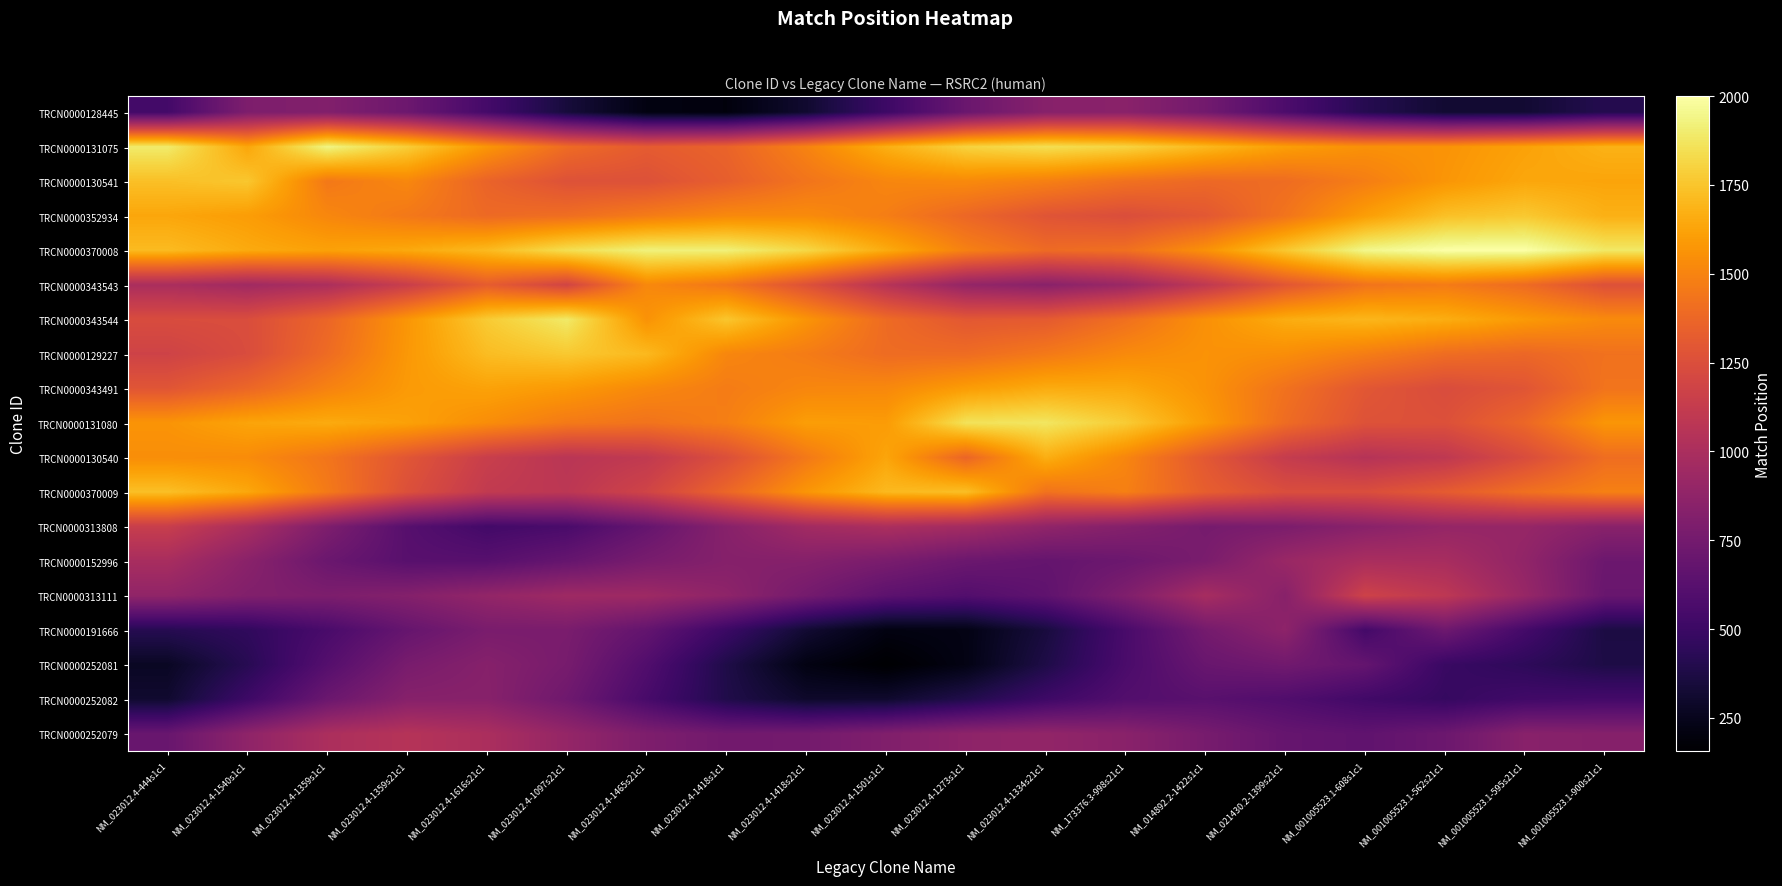

Reading left to right, extract all data points from this chart.

TRCN0000128445: NM_023012.4-444s1c1=535.0	NM_023012.4-1540s1c1=795.5	NM_023012.4-1359s1c1=813.1	NM_023012.4-1359s21c1=718.3	NM_023012.4-1616s21c1=539.6	NM_023012.4-1097s21c1=344.7	NM_023012.4-1465s21c1=212.2	NM_023012.4-1418s1c1=198.0	NM_023012.4-1418s21c1=310.7	NM_023012.4-1501s1c1=506.7	NM_023012.4-1273s1c1=708.9	NM_023012.4-1334s21c1=838.9	NM_173376.3-998s21c1=849.9	NM_014892.2-1422s1c1=745.3	NM_021430.2-1399s21c1=574.8	NM_001005523.1-608s1c1=411.1	NM_001005523.1-562s21c1=317.3	NM_001005523.1-595s21c1=321.1	NM_001005523.1-900s21c1=405.1
TRCN0000131075: NM_023012.4-444s1c1=1894.5	NM_023012.4-1540s1c1=1634.0	NM_023012.4-1359s1c1=1938.3	NM_023012.4-1359s21c1=1782.0	NM_023012.4-1616s21c1=1574.5	NM_023012.4-1097s21c1=1397.3	NM_023012.4-1465s21c1=1317.3	NM_023012.4-1418s1c1=1359.2	NM_023012.4-1418s21c1=1496.9	NM_023012.4-1501s1c1=1667.4	NM_023012.4-1273s1c1=1800.0	NM_023012.4-1334s21c1=1847.5	NM_173376.3-998s21c1=1804.1	NM_014892.2-1422s1c1=1704.7	NM_021430.2-1399s21c1=1604.5	NM_001005523.1-608s1c1=1551.2	NM_001005523.1-562s21c1=1562.4	NM_001005523.1-595s21c1=1618.9	NM_001005523.1-900s21c1=1677.6
TRCN0000130541: NM_023012.4-444s1c1=1731.1	NM_023012.4-1540s1c1=1757.3	NM_023012.4-1359s1c1=1453.0	NM_023012.4-1359s21c1=1514.5	NM_023012.4-1616s21c1=1359.7	NM_023012.4-1097s21c1=1267.1	NM_023012.4-1465s21c1=1264.3	NM_023012.4-1418s1c1=1336.2	NM_023012.4-1418s21c1=1435.9	NM_023012.4-1501s1c1=1510.2	NM_023012.4-1273s1c1=1525.9	NM_023012.4-1334s21c1=1485.2	NM_173376.3-998s21c1=1422.3	NM_014892.2-1422s1c1=1383.4	NM_021430.2-1399s21c1=1401.2	NM_001005523.1-608s1c1=1475.9	NM_001005523.1-562s21c1=1572.8	NM_001005523.1-595s21c1=1638.9	NM_001005523.1-900s21c1=1629.3
TRCN0000352934: NM_023012.4-444s1c1=1636.3	NM_023012.4-1540s1c1=1601.0	NM_023012.4-1359s1c1=1514.5	NM_023012.4-1359s21c1=1453.0	NM_023012.4-1616s21c1=1388.1	NM_023012.4-1097s21c1=1407.8	NM_023012.4-1465s21c1=1467.0	NM_023012.4-1418s1c1=1522.0	NM_023012.4-1418s21c1=1530.5	NM_023012.4-1501s1c1=1475.4	NM_023012.4-1273s1c1=1376.4	NM_023012.4-1334s21c1=1281.7	NM_173376.3-998s21c1=1245.4	NM_014892.2-1422s1c1=1299.7	NM_021430.2-1399s21c1=1435.7	NM_001005523.1-608s1c1=1603.8	NM_001005523.1-562s21c1=1733.4	NM_001005523.1-595s21c1=1764.2	NM_001005523.1-900s21c1=1674.1
TRCN0000370008: NM_023012.4-444s1c1=1714.6	NM_023012.4-1540s1c1=1650.5	NM_023012.4-1359s1c1=1616.7	NM_023012.4-1359s21c1=1645.1	NM_023012.4-1616s21c1=1710.0	NM_023012.4-1097s21c1=1845.0	NM_023012.4-1465s21c1=1922.4	NM_023012.4-1418s1c1=1918.2	NM_023012.4-1418s21c1=1818.5	NM_023012.4-1501s1c1=1653.6	NM_023012.4-1273s1c1=1488.2	NM_023012.4-1334s21c1=1393.6	NM_173376.3-998s21c1=1416.1	NM_014892.2-1422s1c1=1554.8	NM_021430.2-1399s21c1=1759.3	NM_001005523.1-608s1c1=1950.2	NM_001005523.1-562s21c1=2000.0	NM_001005523.1-595s21c1=2000.0	NM_001005523.1-900s21c1=1883.7
TRCN0000343543: NM_023012.4-444s1c1=1000.7	NM_023012.4-1540s1c1=954.3	NM_023012.4-1359s1c1=1005.1	NM_023012.4-1359s21c1=1145.8	NM_023012.4-1616s21c1=1326.0	NM_023012.4-1097s21c1=1191.0	NM_023012.4-1465s21c1=1520.3	NM_023012.4-1418s1c1=1443.0	NM_023012.4-1418s21c1=1265.4	NM_023012.4-1501s1c1=1055.3	NM_023012.4-1273s1c1=894.9	NM_023012.4-1334s21c1=846.7	NM_173376.3-998s21c1=926.9	NM_014892.2-1422s1c1=1099.7	NM_021430.2-1399s21c1=1293.3	NM_001005523.1-608s1c1=1431.7	NM_001005523.1-562s21c1=1466.4	NM_001005523.1-595s21c1=1395.6	NM_001005523.1-900s21c1=1261.1
TRCN0000343544: NM_023012.4-444s1c1=1236.2	NM_023012.4-1540s1c1=1242.3	NM_023012.4-1359s1c1=1370.3	NM_023012.4-1359s21c1=1573.0	NM_023012.4-1616s21c1=1771.4	NM_023012.4-1097s21c1=1888.3	NM_023012.4-1465s21c1=1559.0	NM_023012.4-1418s1c1=1754.5	NM_023012.4-1418s21c1=1566.7	NM_023012.4-1501s1c1=1393.7	NM_023012.4-1273s1c1=1300.7	NM_023012.4-1334s21c1=1315.2	NM_173376.3-998s21c1=1417.2	NM_014892.2-1422s1c1=1552.4	NM_021430.2-1399s21c1=1659.1	NM_001005523.1-608s1c1=1696.5	NM_001005523.1-562s21c1=1662.2	NM_001005523.1-595s21c1=1588.9	NM_001005523.1-900s21c1=1525.5
TRCN0000129227: NM_023012.4-444s1c1=1175.0	NM_023012.4-1540s1c1=1237.2	NM_023012.4-1359s1c1=1395.2	NM_023012.4-1359s21c1=1581.0	NM_023012.4-1616s21c1=1720.2	NM_023012.4-1097s21c1=1764.0	NM_023012.4-1465s21c1=1707.5	NM_023012.4-1418s1c1=1512.0	NM_023012.4-1418s21c1=1467.7	NM_023012.4-1501s1c1=1397.2	NM_023012.4-1273s1c1=1399.0	NM_023012.4-1334s21c1=1456.3	NM_173376.3-998s21c1=1525.7	NM_014892.2-1422s1c1=1561.6	NM_021430.2-1399s21c1=1540.7	NM_001005523.1-608s1c1=1474.6	NM_001005523.1-562s21c1=1404.0	NM_001005523.1-595s21c1=1377.0	NM_001005523.1-900s21c1=1423.2
TRCN0000343491: NM_023012.4-444s1c1=1287.7	NM_023012.4-1540s1c1=1374.9	NM_023012.4-1359s1c1=1494.9	NM_023012.4-1359s21c1=1589.5	NM_023012.4-1616s21c1=1620.5	NM_023012.4-1097s21c1=1586.4	NM_023012.4-1465s21c1=1519.7	NM_023012.4-1418s1c1=1467.7	NM_023012.4-1418s21c1=1512.0	NM_023012.4-1501s1c1=1520.0	NM_023012.4-1273s1c1=1599.8	NM_023012.4-1334s21c1=1656.5	NM_173376.3-998s21c1=1647.7	NM_014892.2-1422s1c1=1561.0	NM_021430.2-1399s21c1=1424.1	NM_001005523.1-608s1c1=1295.1	NM_001005523.1-562s21c1=1236.4	NM_001005523.1-595s21c1=1285.3	NM_001005523.1-900s21c1=1433.6
TRCN0000131080: NM_023012.4-444s1c1=1566.7	NM_023012.4-1540s1c1=1628.4	NM_023012.4-1359s1c1=1652.2	NM_023012.4-1359s21c1=1617.4	NM_023012.4-1616s21c1=1538.6	NM_023012.4-1097s21c1=1459.3	NM_023012.4-1465s21c1=1429.7	NM_023012.4-1418s1c1=1480.2	NM_023012.4-1418s21c1=1603.0	NM_023012.4-1501s1c1=1595.0	NM_023012.4-1273s1c1=1860.6	NM_023012.4-1334s21c1=1874.2	NM_173376.3-998s21c1=1774.8	NM_014892.2-1422s1c1=1593.2	NM_021430.2-1399s21c1=1398.4	NM_001005523.1-608s1c1=1269.0	NM_001005523.1-562s21c1=1259.4	NM_001005523.1-595s21c1=1376.0	NM_001005523.1-900s21c1=1573.5
TRCN0000130540: NM_023012.4-444s1c1=1540.9	NM_023012.4-1540s1c1=1533.0	NM_023012.4-1359s1c1=1439.9	NM_023012.4-1359s21c1=1290.4	NM_023012.4-1616s21c1=1145.2	NM_023012.4-1097s21c1=1070.9	NM_023012.4-1465s21c1=1108.7	NM_023012.4-1418s1c1=1254.0	NM_023012.4-1418s21c1=1454.8	NM_023012.4-1501s1c1=1632.6	NM_023012.4-1273s1c1=1367.0	NM_023012.4-1334s21c1=1667.8	NM_173376.3-998s21c1=1508.7	NM_014892.2-1422s1c1=1301.2	NM_021430.2-1399s21c1=1127.1	NM_001005523.1-608s1c1=1051.7	NM_001005523.1-562s21c1=1097.5	NM_001005523.1-595s21c1=1236.6	NM_001005523.1-900s21c1=1405.3
TRCN0000370009: NM_023012.4-444s1c1=1731.9	NM_023012.4-1540s1c1=1641.5	NM_023012.4-1359s1c1=1460.2	NM_023012.4-1359s21c1=1256.7	NM_023012.4-1616s21c1=1111.6	NM_023012.4-1097s21c1=1083.7	NM_023012.4-1465s21c1=1184.2	NM_023012.4-1418s1c1=1372.3	NM_023012.4-1418s21c1=1572.5	NM_023012.4-1501s1c1=1707.2	NM_023012.4-1273s1c1=1728.8	NM_023012.4-1334s21c1=1428.0	NM_173376.3-998s21c1=1483.2	NM_014892.2-1422s1c1=1331.5	NM_021430.2-1399s21c1=1243.5	NM_001005523.1-608s1c1=1244.6	NM_001005523.1-562s21c1=1317.9	NM_001005523.1-595s21c1=1415.9	NM_001005523.1-900s21c1=1486.1
TRCN0000313808: NM_023012.4-444s1c1=1140.9	NM_023012.4-1540s1c1=996.1	NM_023012.4-1359s1c1=795.3	NM_023012.4-1359s21c1=618.4	NM_023012.4-1616s21c1=532.1	NM_023012.4-1097s21c1=561.9	NM_023012.4-1465s21c1=684.2	NM_023012.4-1418s1c1=839.7	NM_023012.4-1418s21c1=961.7	NM_023012.4-1501s1c1=1005.8	NM_023012.4-1273s1c1=967.7	NM_023012.4-1334s21c1=881.2	NM_173376.3-998s21c1=826.0	NM_014892.2-1422s1c1=762.5	NM_021430.2-1399s21c1=786.1	NM_001005523.1-608s1c1=846.7	NM_001005523.1-562s21c1=900.0	NM_001005523.1-595s21c1=904.4	NM_001005523.1-900s21c1=844.8
TRCN0000152996: NM_023012.4-444s1c1=989.3	NM_023012.4-1540s1c1=849.7	NM_023012.4-1359s1c1=709.4	NM_023012.4-1359s21c1=625.7	NM_023012.4-1616s21c1=623.8	NM_023012.4-1097s21c1=687.7	NM_023012.4-1465s21c1=772.4	NM_023012.4-1418s1c1=828.6	NM_023012.4-1418s21c1=828.0	NM_023012.4-1501s1c1=777.2	NM_023012.4-1273s1c1=713.2	NM_023012.4-1334s21c1=682.5	NM_173376.3-998s21c1=715.5	NM_014892.2-1422s1c1=779.0	NM_021430.2-1399s21c1=920.7	NM_001005523.1-608s1c1=996.4	NM_001005523.1-562s21c1=988.2	NM_001005523.1-595s21c1=883.9	NM_001005523.1-900s21c1=716.2
TRCN0000313111: NM_023012.4-444s1c1=881.8	NM_023012.4-1540s1c1=812.5	NM_023012.4-1359s1c1=790.2	NM_023012.4-1359s21c1=824.7	NM_023012.4-1616s21c1=891.3	NM_023012.4-1097s21c1=944.3	NM_023012.4-1465s21c1=942.1	NM_023012.4-1418s1c1=870.7	NM_023012.4-1418s21c1=754.1	NM_023012.4-1501s1c1=645.4	NM_023012.4-1273s1c1=602.1	NM_023012.4-1334s21c1=657.5	NM_173376.3-998s21c1=802.1	NM_014892.2-1422s1c1=983.7	NM_021430.2-1399s21c1=842.0	NM_001005523.1-608s1c1=1172.2	NM_001005523.1-562s21c1=1090.4	NM_001005523.1-595s21c1=910.0	NM_001005523.1-900s21c1=700.1
TRCN0000191666: NM_023012.4-444s1c1=413.1	NM_023012.4-1540s1c1=454.2	NM_023012.4-1359s1c1=559.9	NM_023012.4-1359s21c1=687.8	NM_023012.4-1616s21c1=777.2	NM_023012.4-1097s21c1=777.7	NM_023012.4-1465s21c1=674.5	NM_023012.4-1418s1c1=499.6	NM_023012.4-1418s21c1=320.1	NM_023012.4-1501s1c1=211.0	NM_023012.4-1273s1c1=221.7	NM_023012.4-1334s21c1=353.6	NM_173376.3-998s21c1=557.7	NM_014892.2-1422s1c1=754.4	NM_021430.2-1399s21c1=867.2	NM_001005523.1-608s1c1=537.0	NM_001005523.1-562s21c1=726.0	NM_001005523.1-595s21c1=538.5	NM_001005523.1-900s21c1=368.6
TRCN0000252081: NM_023012.4-444s1c1=273.3	NM_023012.4-1540s1c1=419.4	NM_023012.4-1359s1c1=610.8	NM_023012.4-1359s21c1=771.4	NM_023012.4-1616s21c1=833.1	NM_023012.4-1097s21c1=766.4	NM_023012.4-1465s21c1=594.2	NM_023012.4-1418s1c1=383.0	NM_023012.4-1418s21c1=215.4	NM_023012.4-1501s1c1=155.4	NM_023012.4-1273s1c1=221.5	NM_023012.4-1334s21c1=380.9	NM_173376.3-998s21c1=565.0	NM_014892.2-1422s1c1=700.2	NM_021430.2-1399s21c1=739.4	NM_001005523.1-608s1c1=680.0	NM_001005523.1-562s21c1=491.0	NM_001005523.1-595s21c1=443.6	NM_001005523.1-900s21c1=377.7
TRCN0000252082: NM_023012.4-444s1c1=310.1	NM_023012.4-1540s1c1=508.9	NM_023012.4-1359s1c1=709.9	NM_023012.4-1359s21c1=835.2	NM_023012.4-1616s21c1=839.6	NM_023012.4-1097s21c1=728.6	NM_023012.4-1465s21c1=553.9	NM_023012.4-1418s1c1=389.0	NM_023012.4-1418s21c1=297.3	NM_023012.4-1501s1c1=305.0	NM_023012.4-1273s1c1=393.6	NM_023012.4-1334s21c1=511.9	NM_173376.3-998s21c1=602.4	NM_014892.2-1422s1c1=628.9	NM_021430.2-1399s21c1=592.0	NM_001005523.1-608s1c1=525.5	NM_001005523.1-562s21c1=476.6	NM_001005523.1-595s21c1=524.0	NM_001005523.1-900s21c1=537.4
TRCN0000252079: NM_023012.4-444s1c1=699.1	NM_023012.4-1540s1c1=872.6	NM_023012.4-1359s1c1=1005.3	NM_023012.4-1359s21c1=1050.1	NM_023012.4-1616s21c1=1002.7	NM_023012.4-1097s21c1=899.1	NM_023012.4-1465s21c1=795.5	NM_023012.4-1418s1c1=740.2	NM_023012.4-1418s21c1=750.6	NM_023012.4-1501s1c1=807.5	NM_023012.4-1273s1c1=867.3	NM_023012.4-1334s21c1=887.1	NM_173376.3-998s21c1=847.8	NM_014892.2-1422s1c1=766.2	NM_021430.2-1399s21c1=687.1	NM_001005523.1-608s1c1=660.6	NM_001005523.1-562s21c1=715.7	NM_001005523.1-595s21c1=842.4	NM_001005523.1-900s21c1=829.0